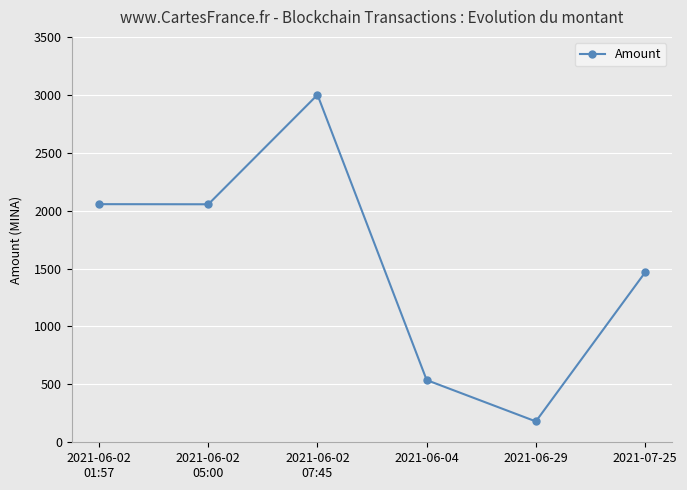

True or false: the data shows 3000.0 at 2021-06-02
07:45.

True